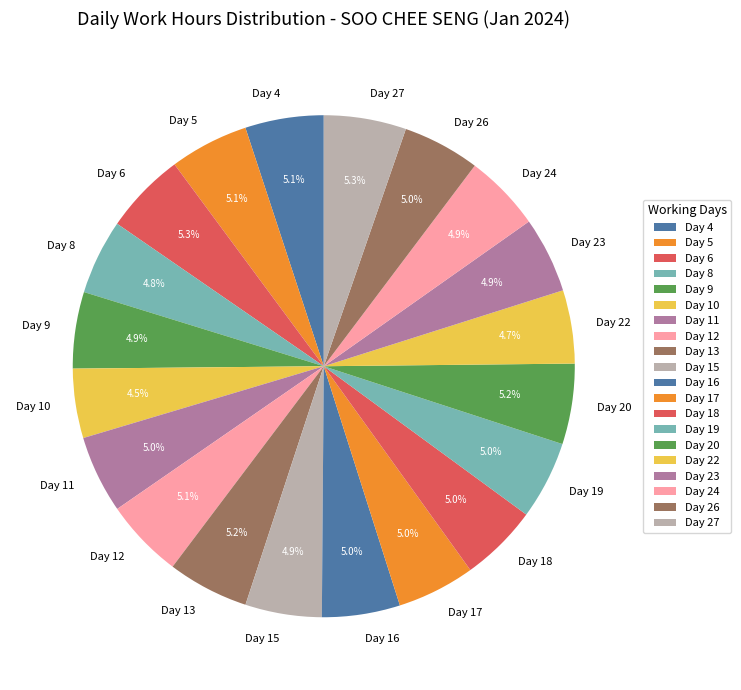

How many segments does this pie chart have?

20